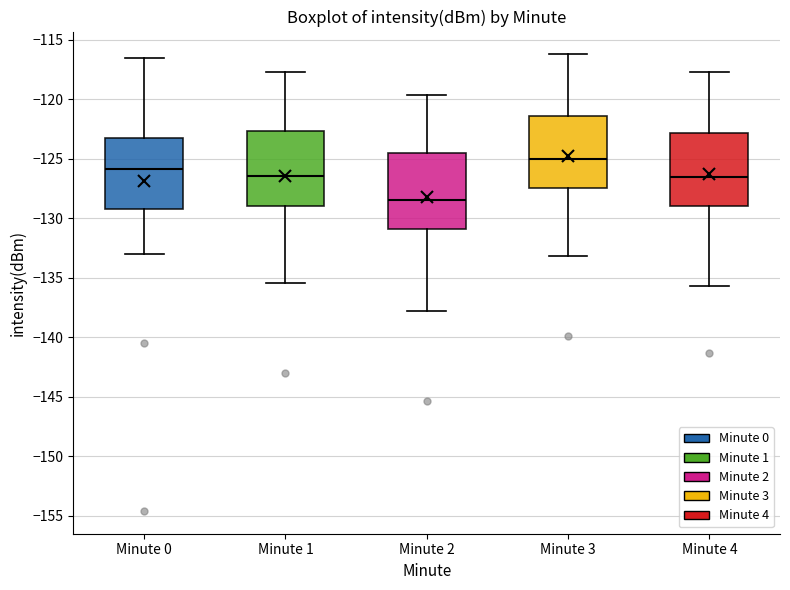

Where does the median line of the box for Minute 4 sit on the y-axis? The values are not printed on the chart, so give them approximately, as read against the axis.

-126.5